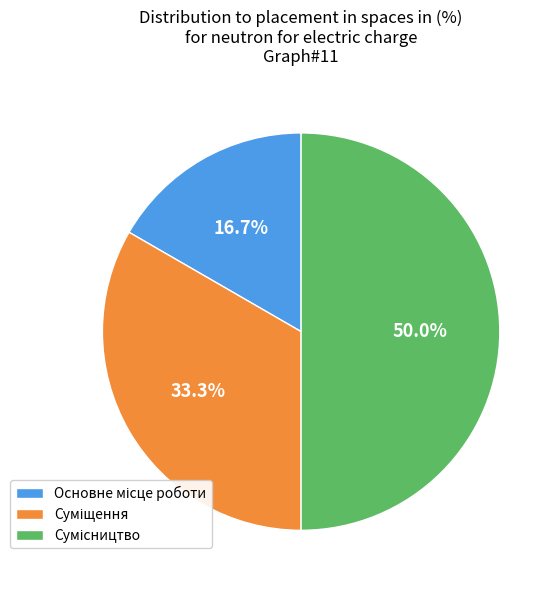

Does Сумісництво account for over 50% of the chart?

No